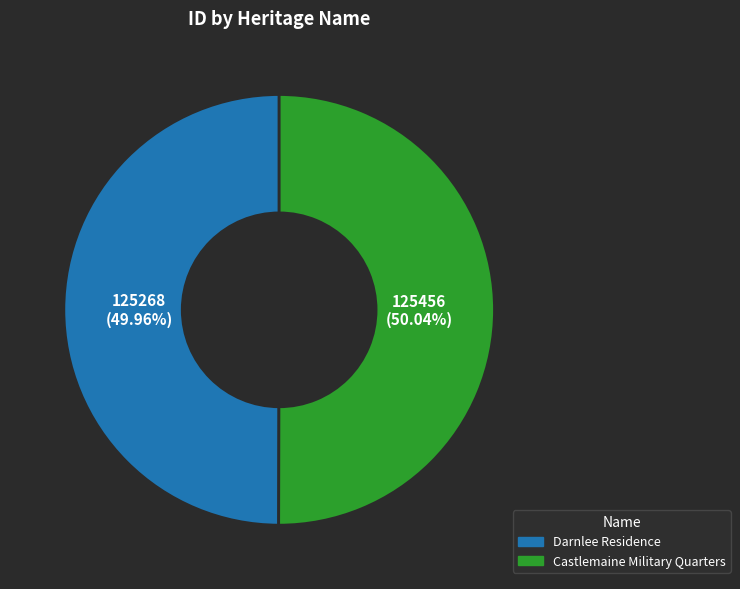

Is it true that Castlemaine Military Quarters is 37% of the pie?

False